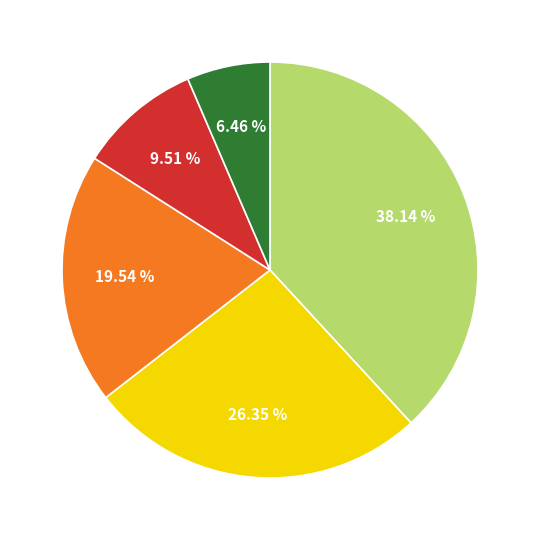

Does any single category account for the majority?

No